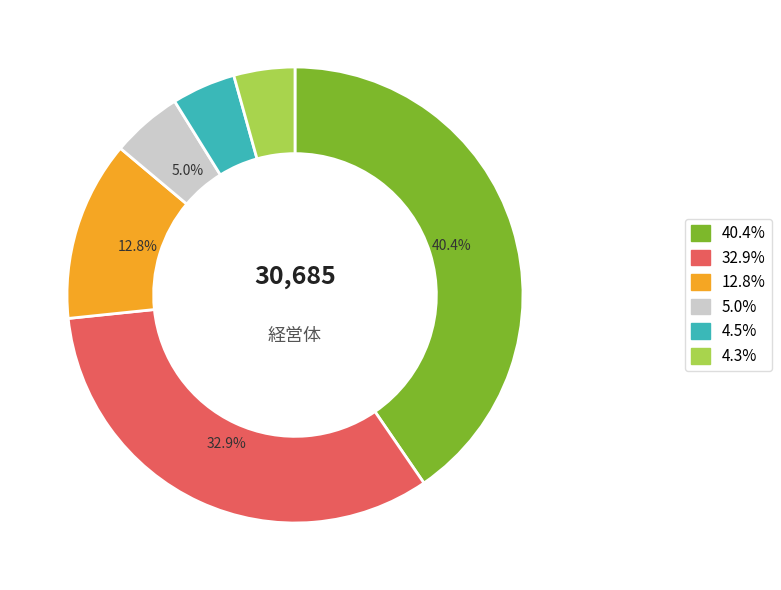

Is there a majority slice in this chart?

No